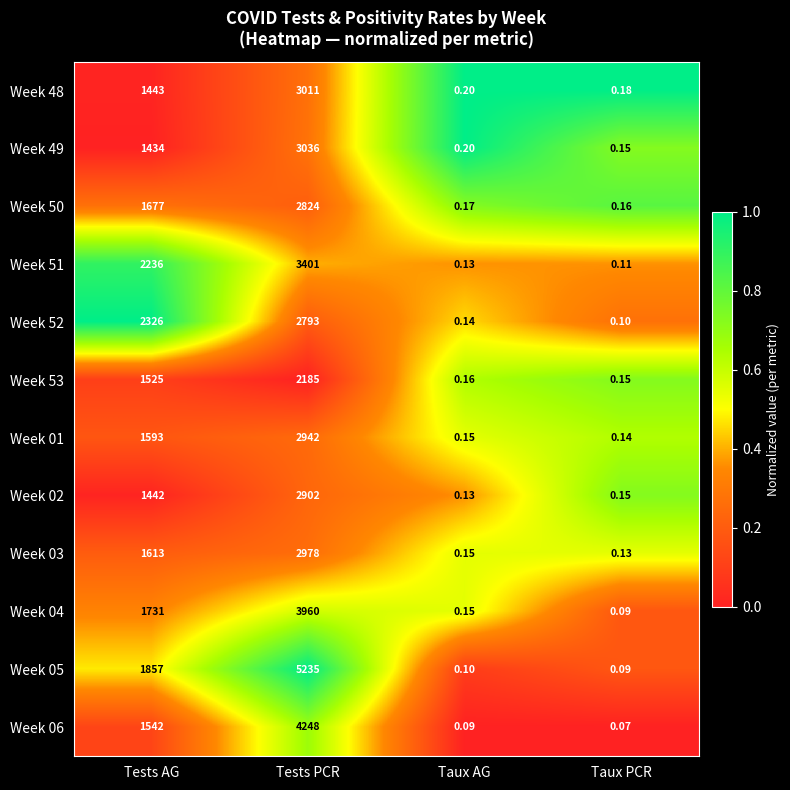

Which label corresponds to the smallest value in the chart?

Taux PCR